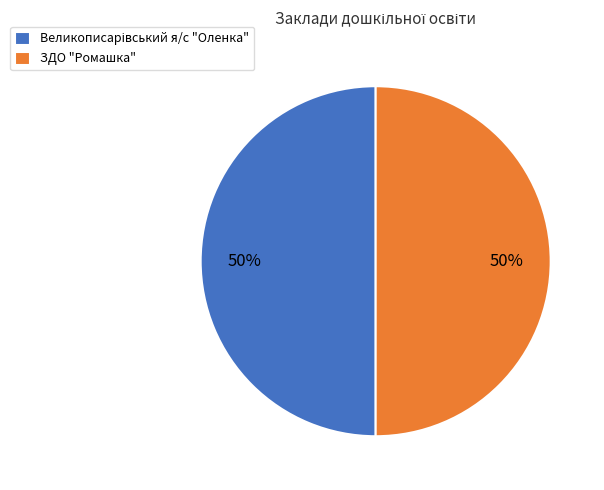

The ЗДО "Ромашка" slice represents 42% of the pie. True or false?

False